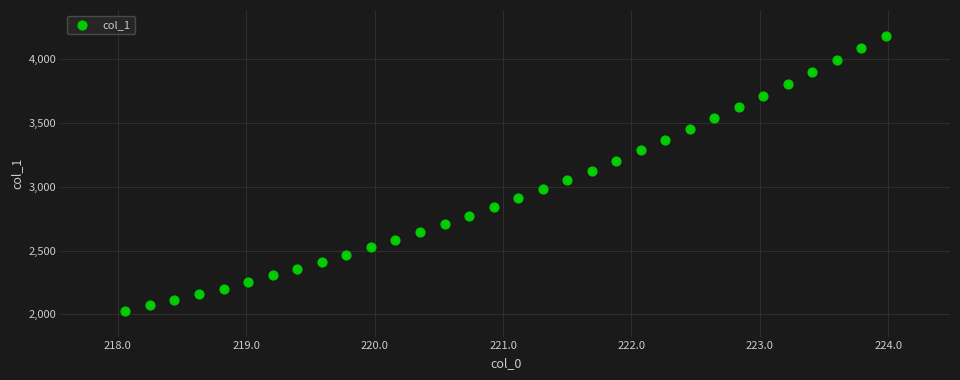

What is the range of Y values (max minus min)?

2161.3